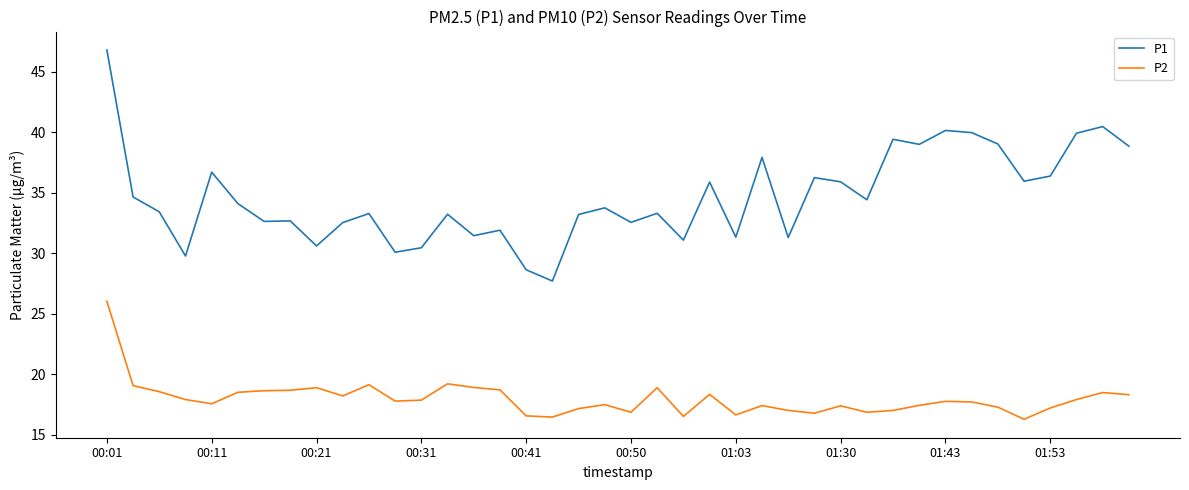

Count the number of categories in the chart.

40